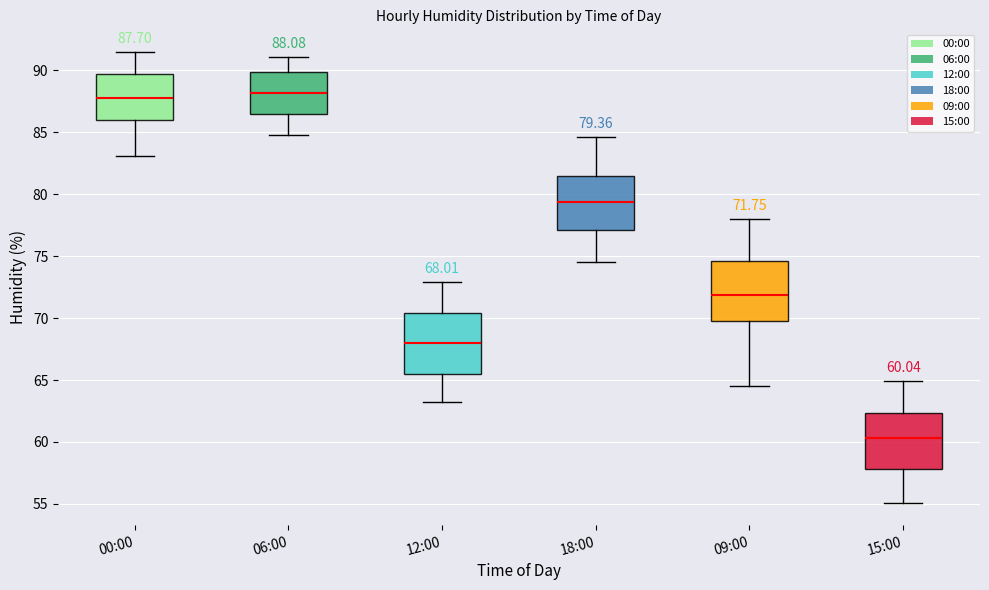

Which box has the lowest median line?

15:00